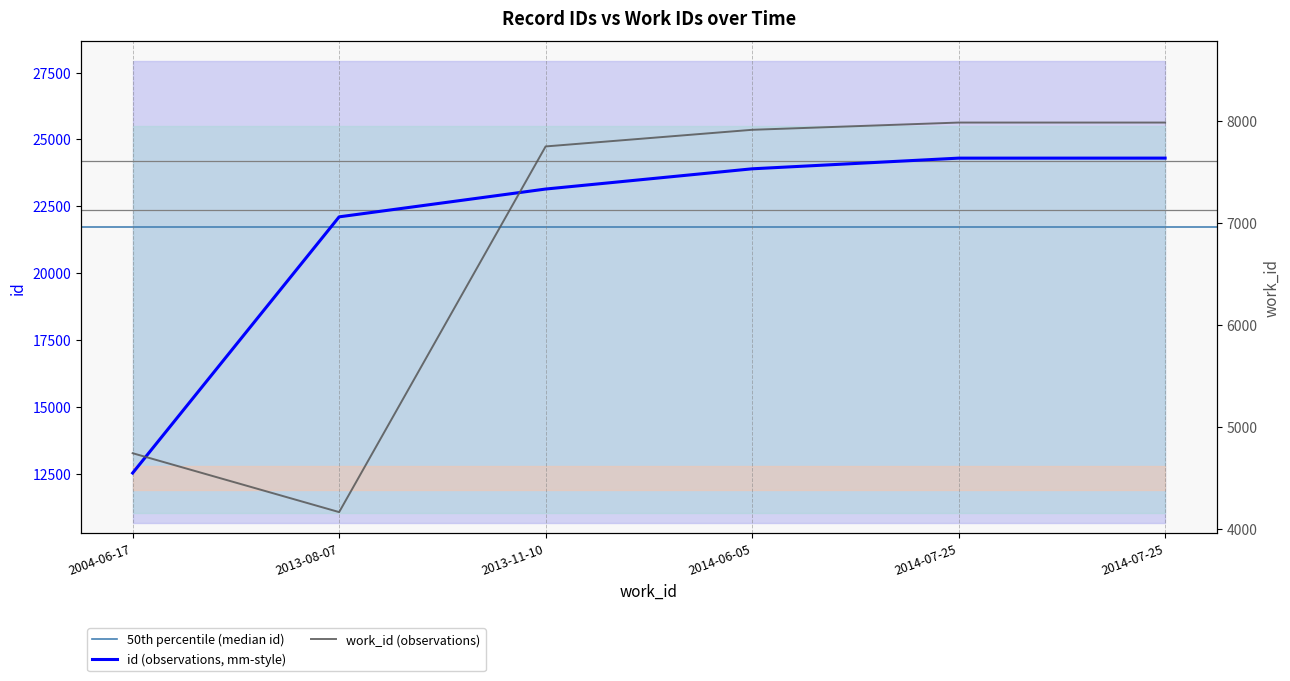

True or false: id and work_id intersect in this chart.

False